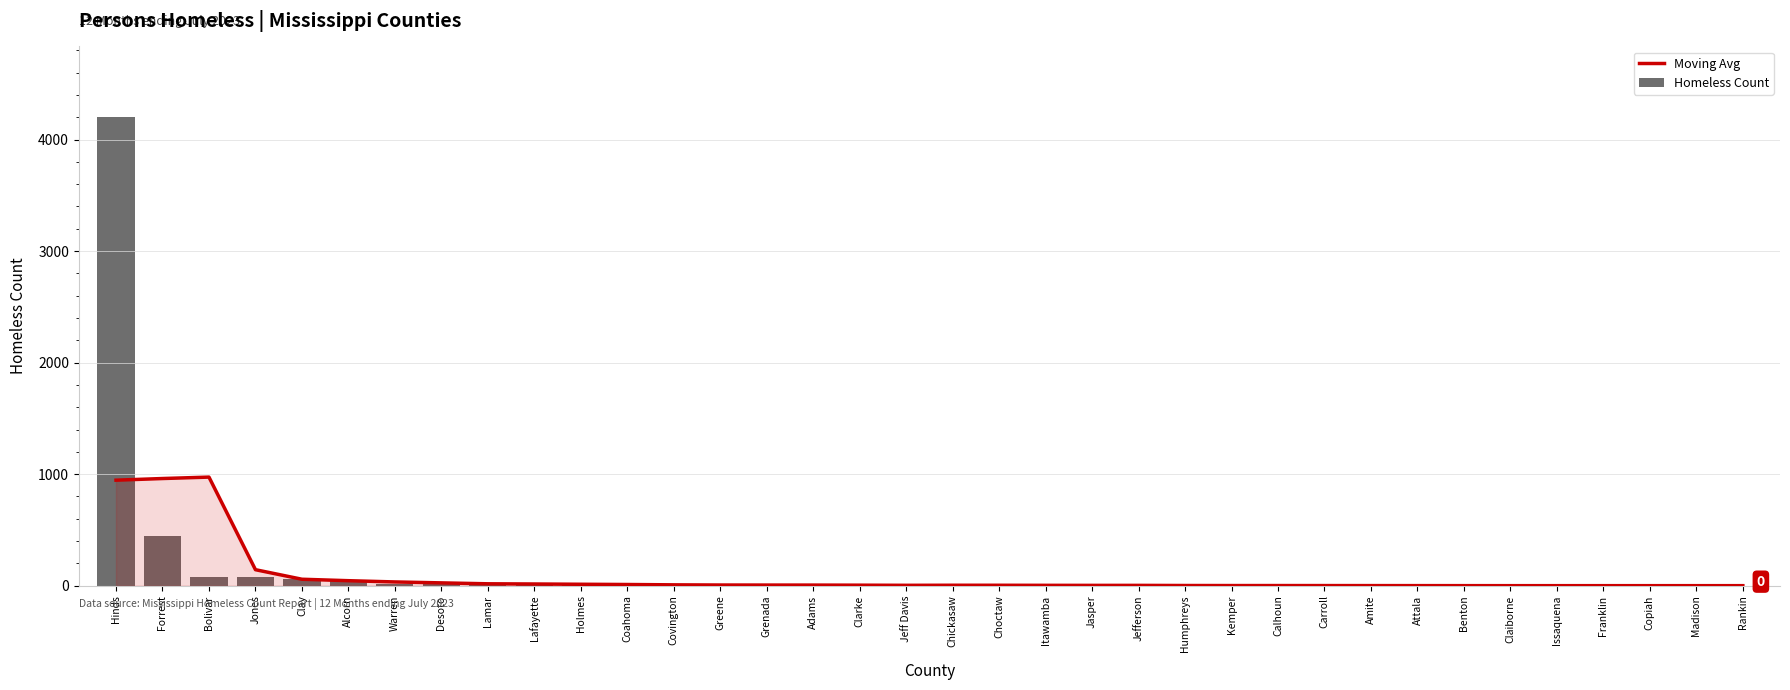

What is the label of the 7th bar from the right?

Benton